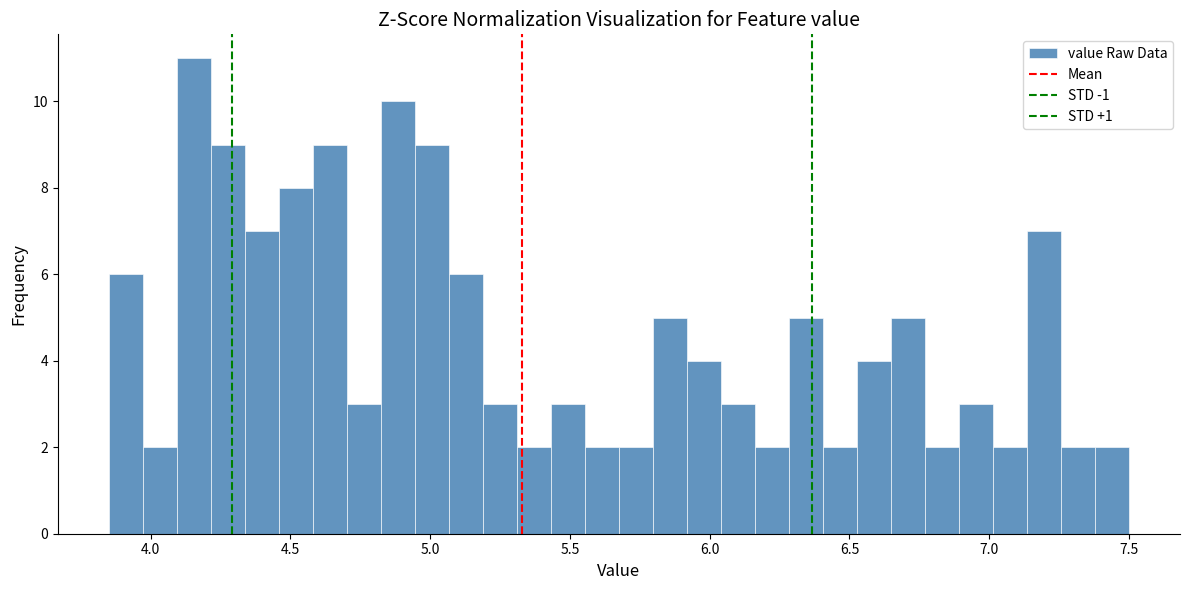

Read against the x-axis, roughly where is the centre of the tallest bar?

4.15